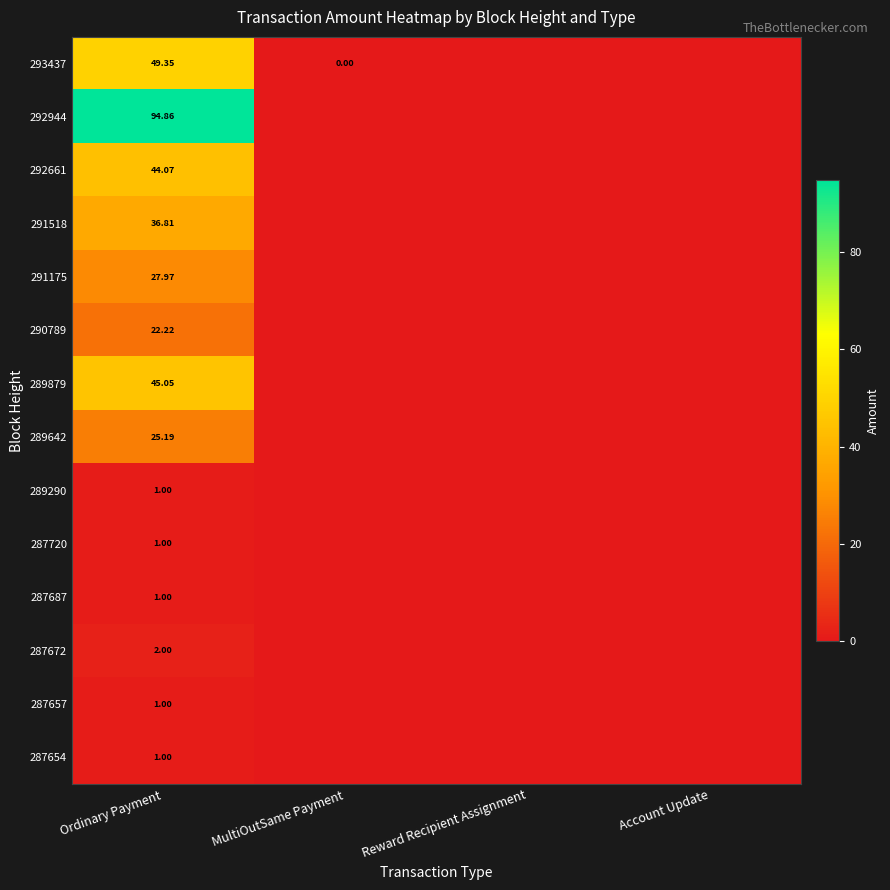

What is the sum of the 287672 values at Account Update and Ordinary Payment?

2.0